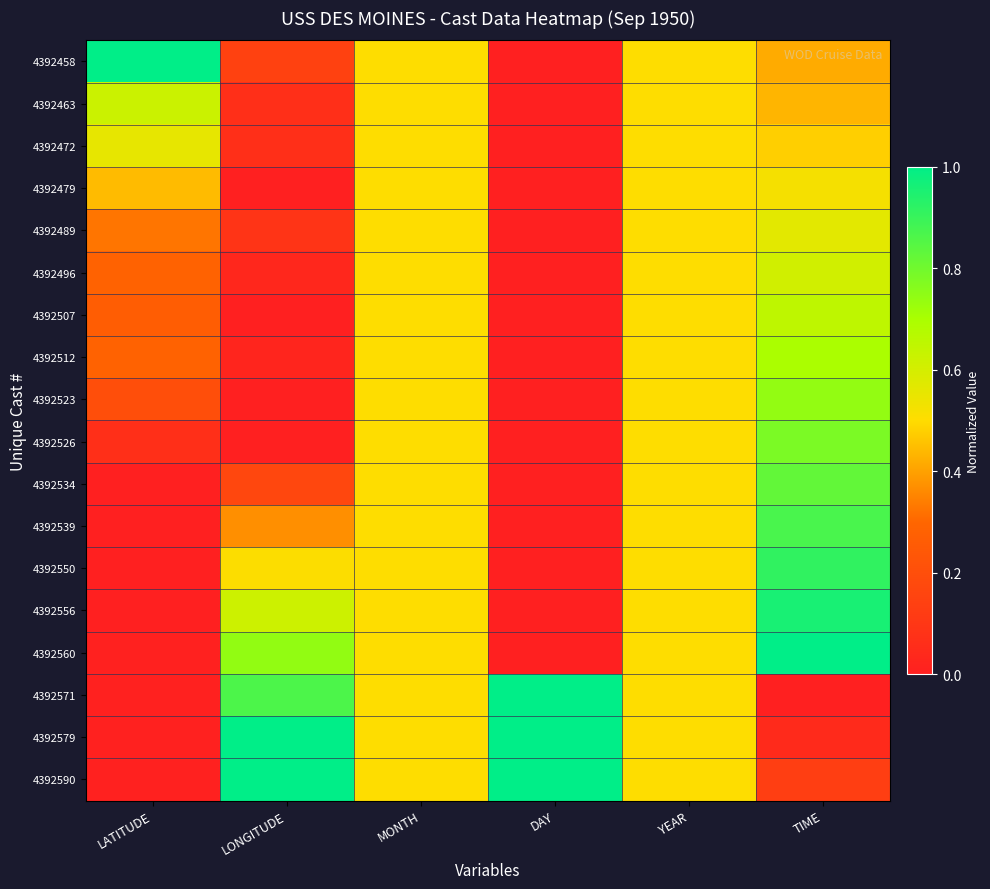

List the series in order of their peak value, highest first.

4392458, 4392560, 4392571, 4392579, 4392590, 4392556, 4392550, 4392539, 4392534, 4392526, 4392523, 4392512, 4392507, 4392463, 4392496, 4392489, 4392472, 4392479